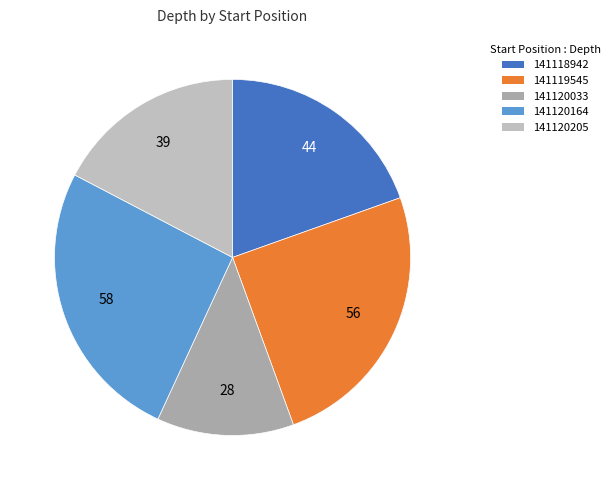

What percentage is the 141120164 slice, to the nearest percent?

26%